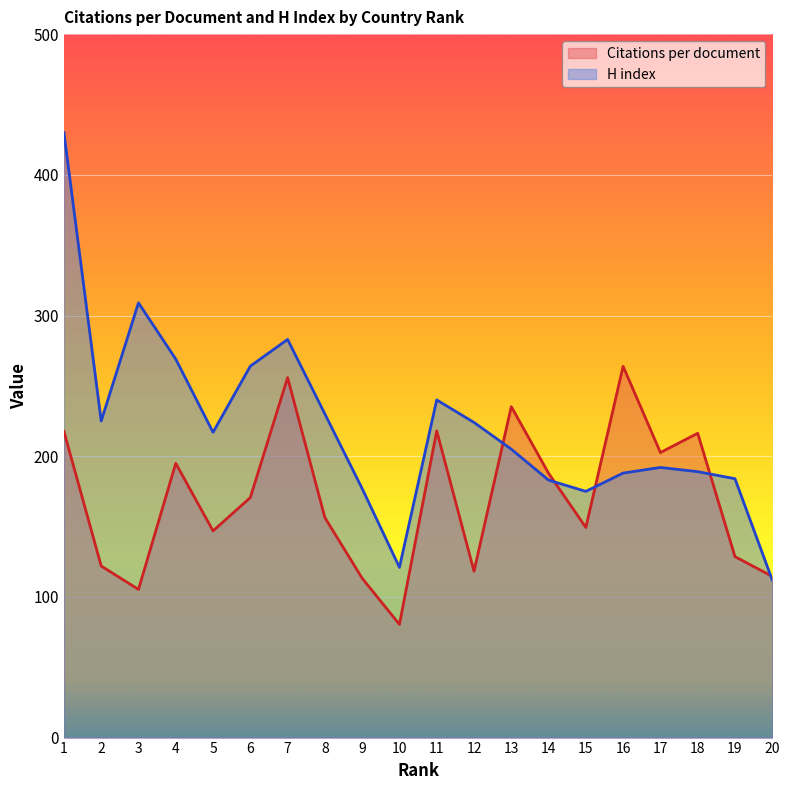

What is the average value of the H index series?

220.8